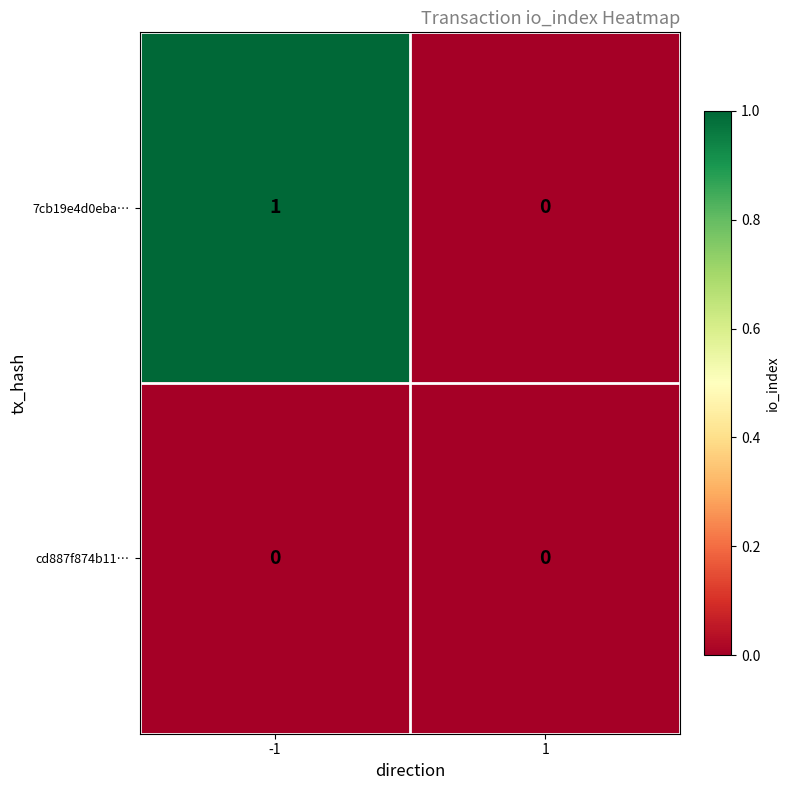

The value of 7cb19e4d0eba… at -1 is 1. True or false?

True